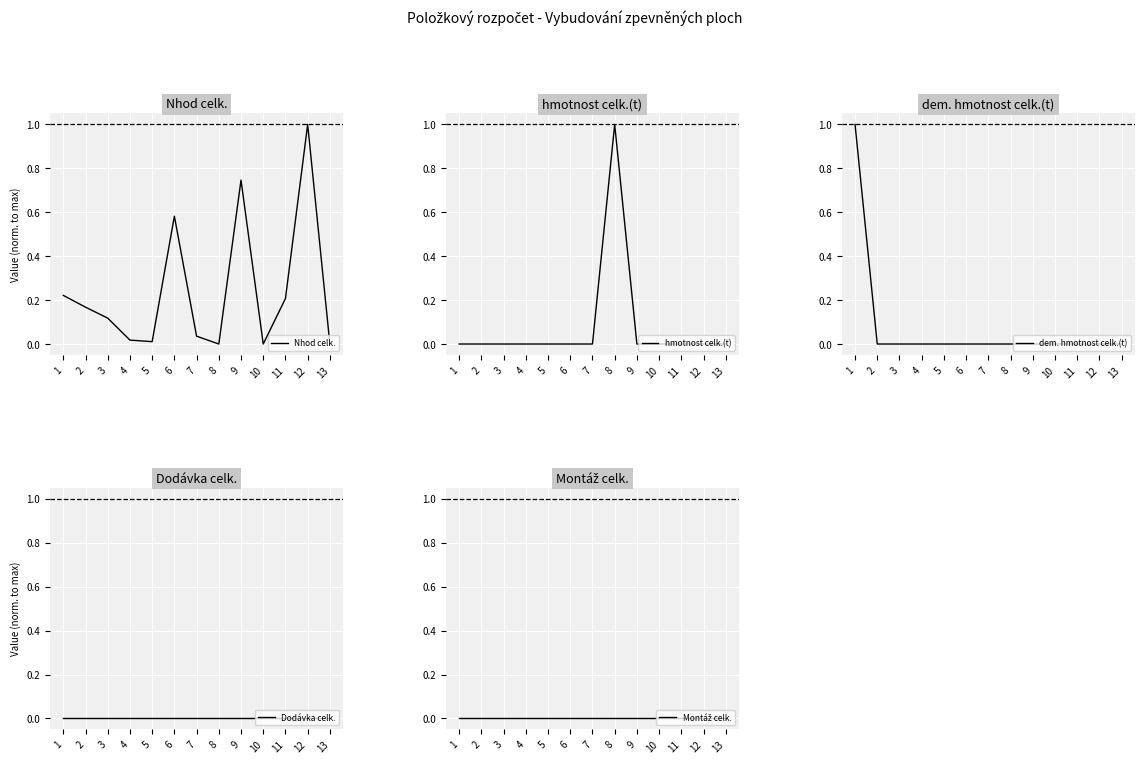

The value of dem. hmotnost celk.(t) at 4 is 0.0. True or false?

True